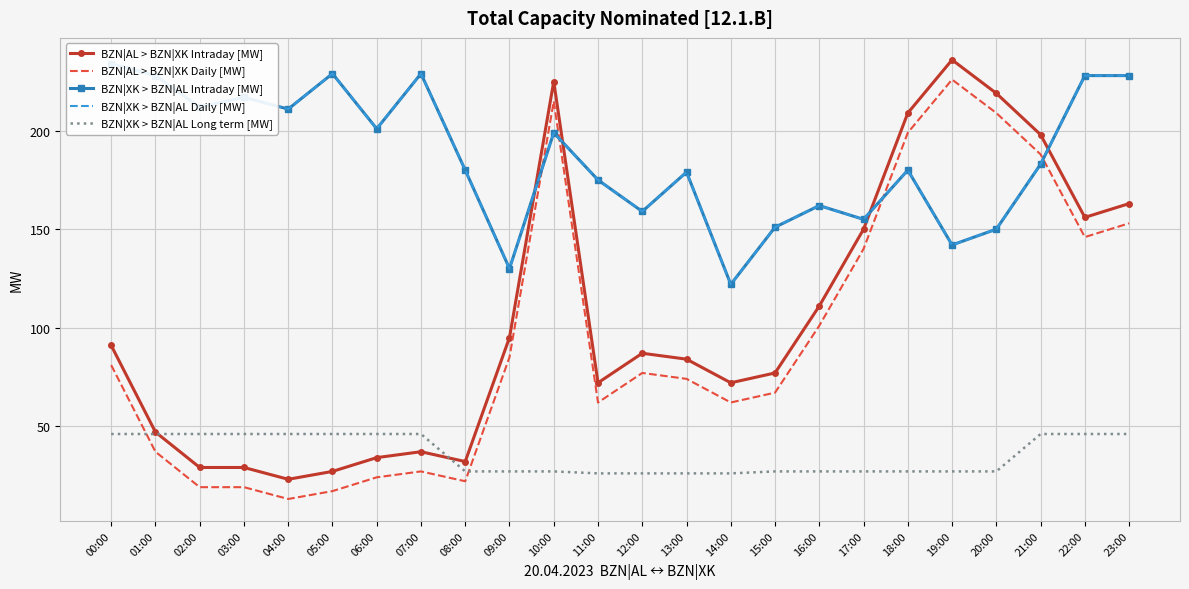

Reading right to left, list all the values displayed in this chart.

BZN|AL > BZN|XK Intraday [MW]: 163	156	198	219	236	209	150	111	77	72	84	87	72	225	95	32	37	34	27	23	29	29	47	91
BZN|AL > BZN|XK Daily [MW]: 153	146	188	209	226	199	140	101	67	62	74	77	62	215	85	22	27	24	17	13	19	19	37	81
BZN|XK > BZN|AL Intraday [MW]: 228	228	183	150	142	180	155	162	151	122	179	159	175	199	130	180	229	201	229	211	217	212	228	234
BZN|XK > BZN|AL Daily [MW]: 228	228	183	150	142	180	155	162	151	122	179	159	175	199	130	180	229	201	229	211	217	212	228	234
BZN|XK > BZN|AL Long term [MW]: 46	46	46	27	27	27	27	27	27	26	26	26	26	27	27	27	46	46	46	46	46	46	46	46